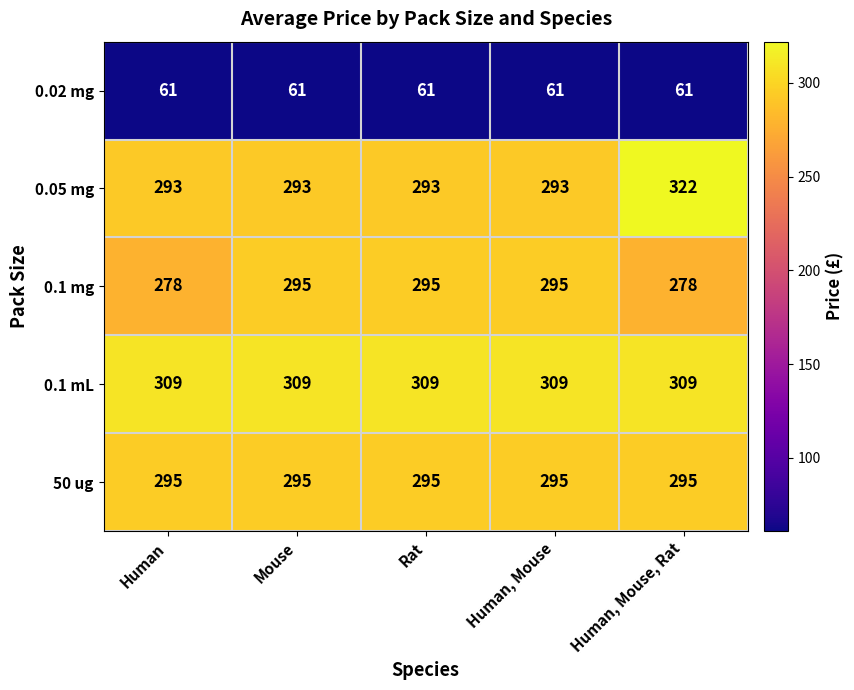

At which label does 0.05 mg reach its peak?

Human, Mouse, Rat